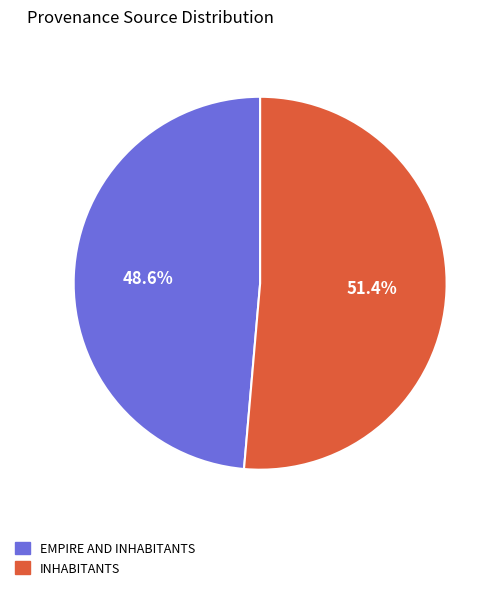

Does any single category account for the majority?

Yes